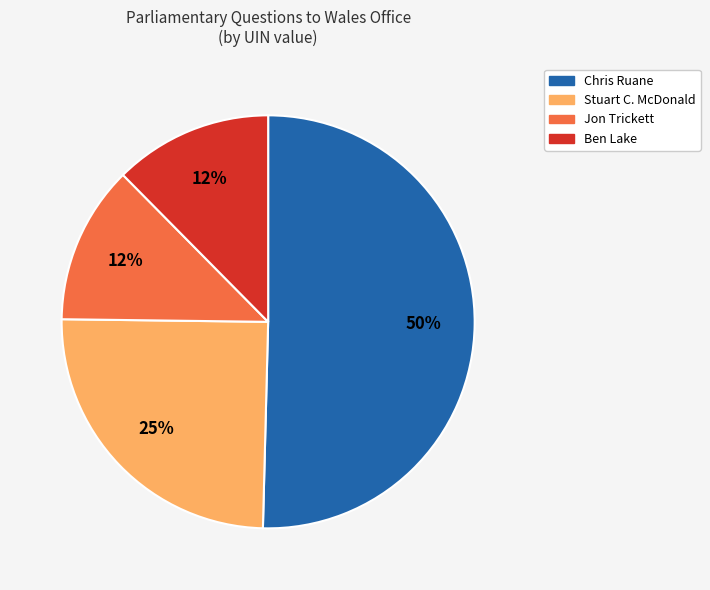

What is the ratio of the value at Jon Trickett to the value at Ben Lake?

1.0